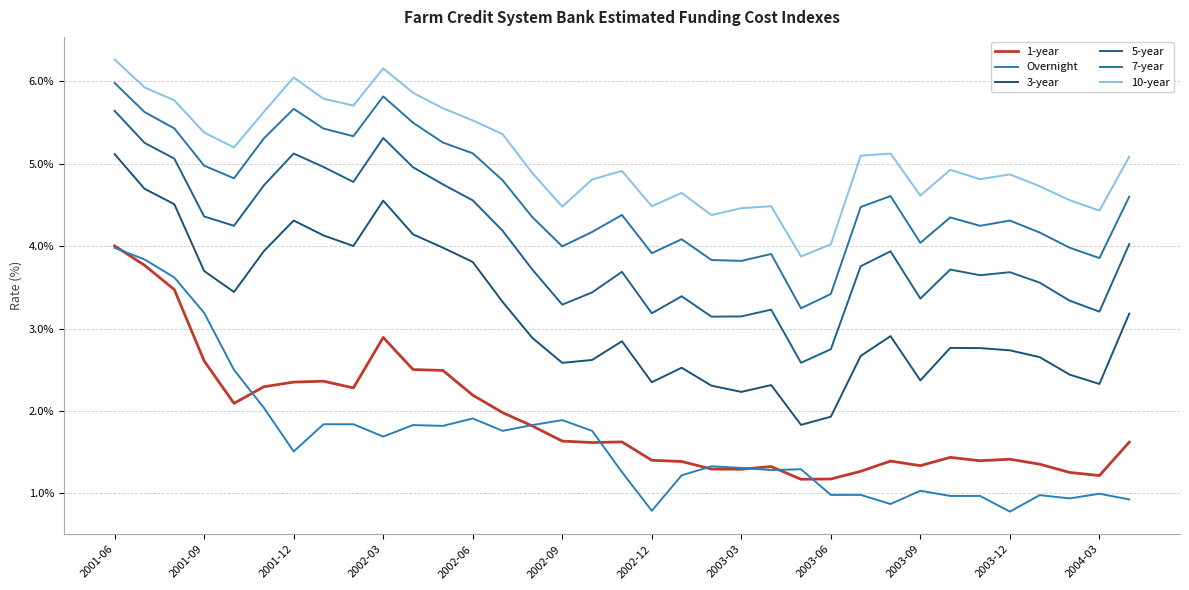

What is the average value of the 5-year series?

4.0